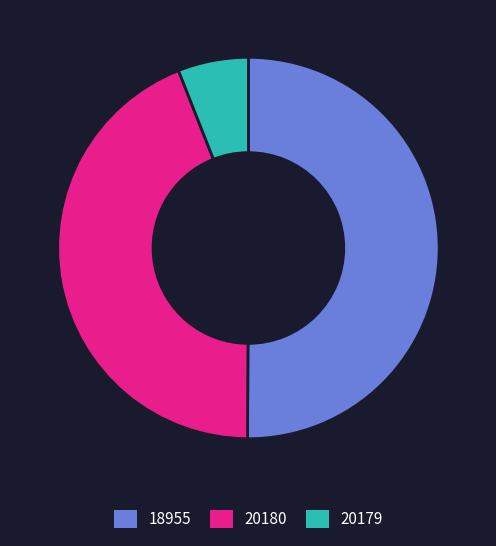

What is the majority slice?

18955